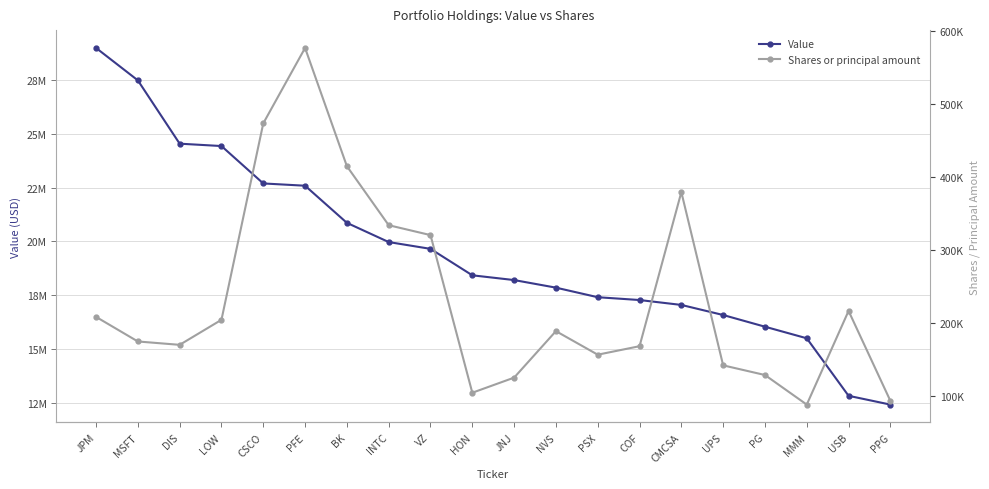

At which label is Value closest to 20707500?

BK